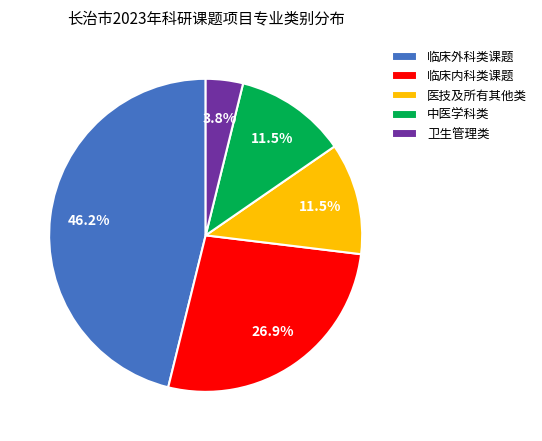

Which has a higher value, 医技及所有其他类 or 卫生管理类?

医技及所有其他类